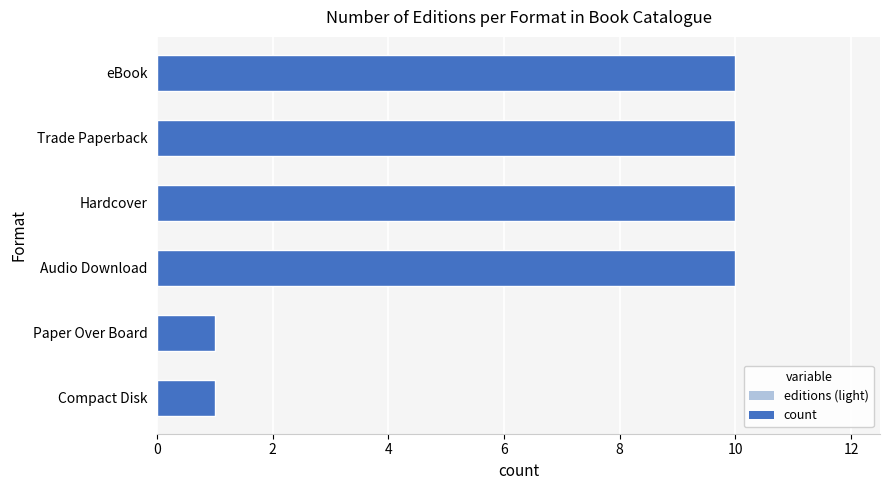

What is the change in value from Compact Disk to eBook?

+9